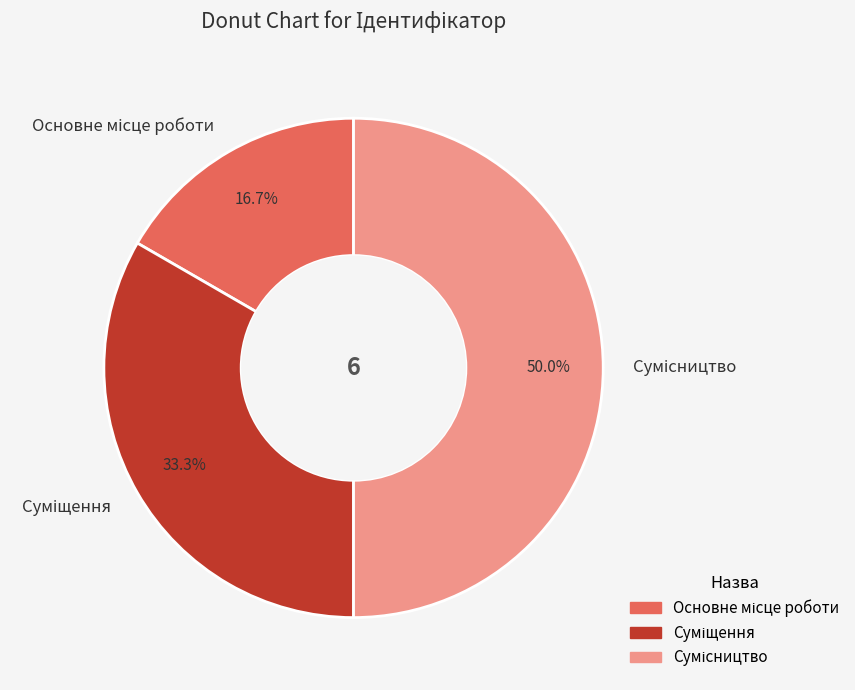

How many slices are in this pie chart?

3